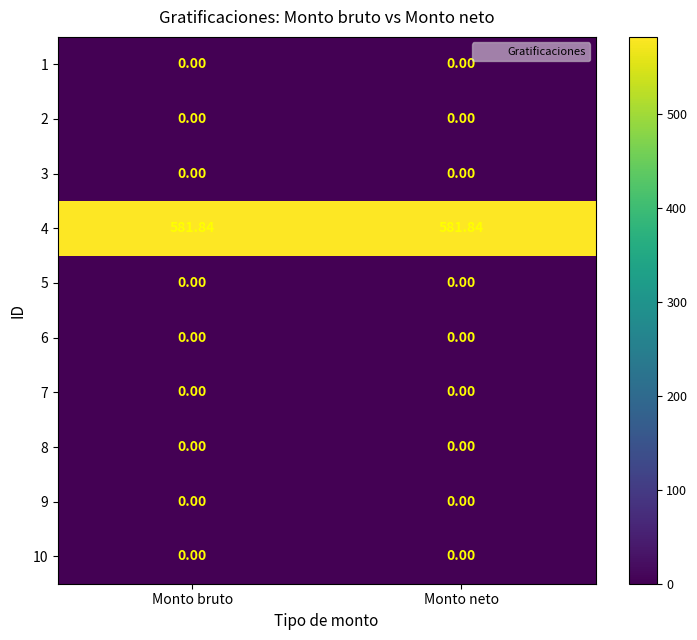

Reading left to right, extract all data points from this chart.

1: Monto bruto=0.0	Monto neto=0.0
2: Monto bruto=0.0	Monto neto=0.0
3: Monto bruto=0.0	Monto neto=0.0
4: Monto bruto=581.8	Monto neto=581.8
5: Monto bruto=0.0	Monto neto=0.0
6: Monto bruto=0.0	Monto neto=0.0
7: Monto bruto=0.0	Monto neto=0.0
8: Monto bruto=0.0	Monto neto=0.0
9: Monto bruto=0.0	Monto neto=0.0
10: Monto bruto=0.0	Monto neto=0.0